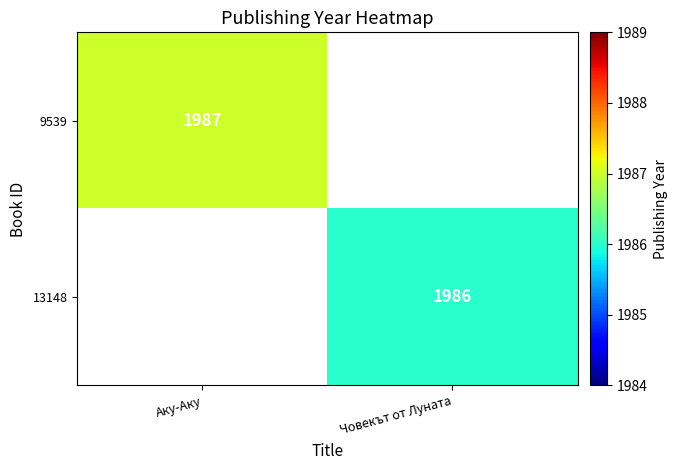

The value of 13148 at Човекът от Луната is 1986. True or false?

True